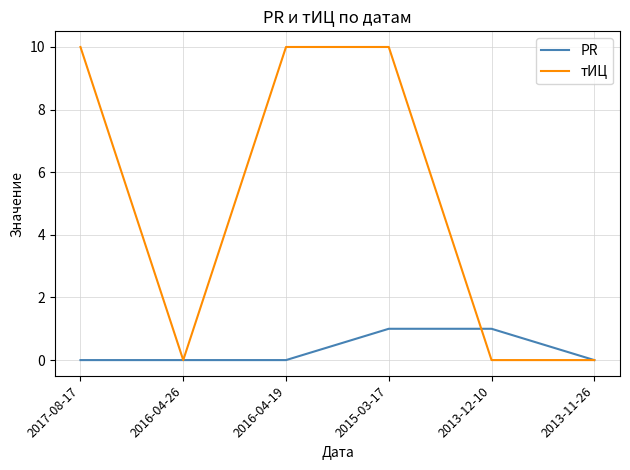

What are all the series names shown in the legend?

PR, тИЦ